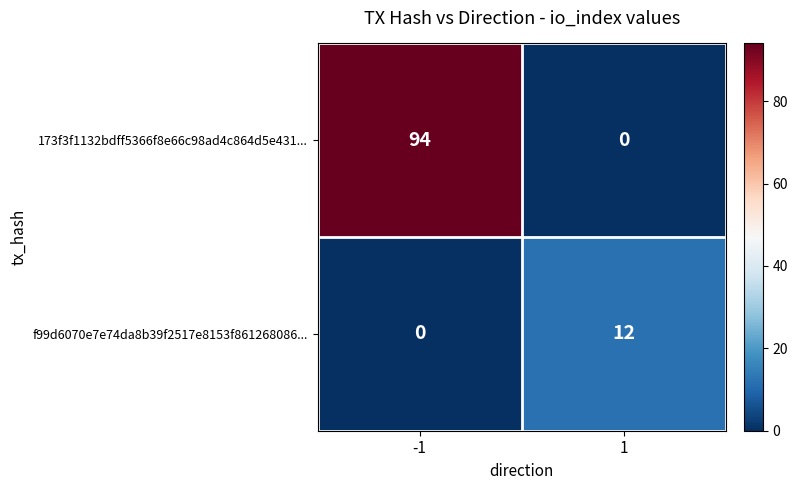

List the series in order of their overall mean, highest first.

173f3f1132bdff5366f8e66c98ad4c864d5e431..., f99d6070e7e74da8b39f2517e8153f861268086...